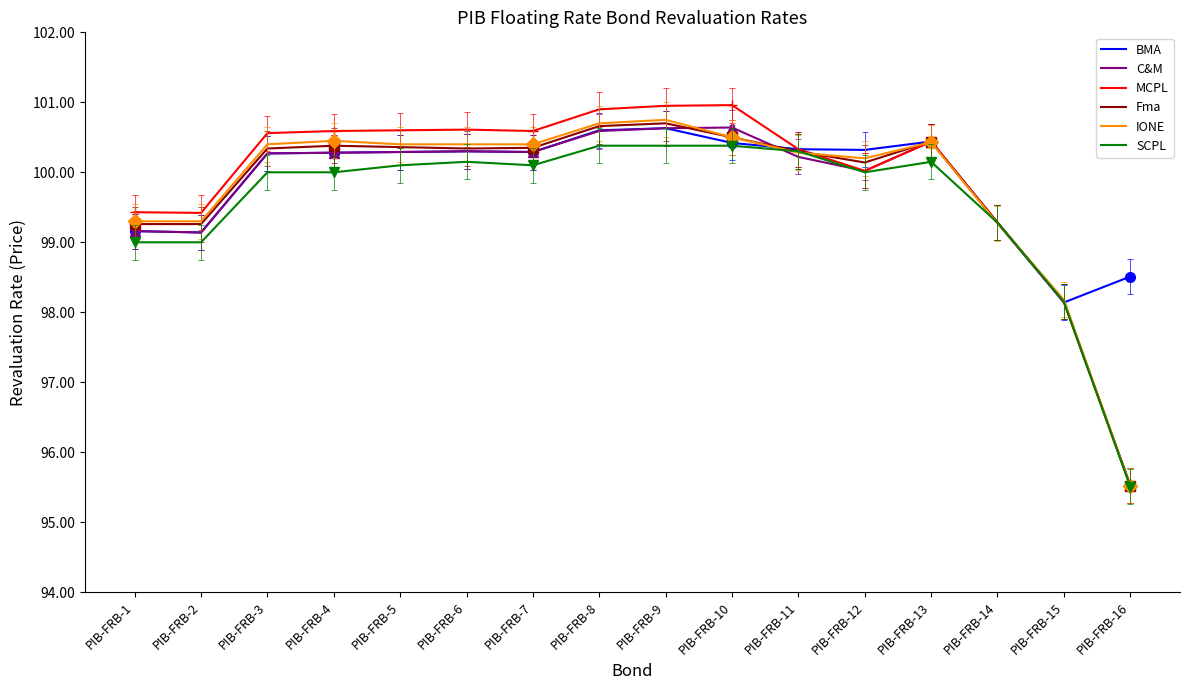

Reading right to left, what are all the values shown in this chart?

BMA: PIB-FRB-16=98.5	PIB-FRB-15=98.1	PIB-FRB-14=99.3	PIB-FRB-13=100.4	PIB-FRB-12=100.3	PIB-FRB-11=100.3	PIB-FRB-10=100.4	PIB-FRB-9=100.6	PIB-FRB-8=100.6	PIB-FRB-7=100.3	PIB-FRB-6=100.3	PIB-FRB-5=100.3	PIB-FRB-4=100.3	PIB-FRB-3=100.3	PIB-FRB-2=99.1	PIB-FRB-1=99.2
C&M: PIB-FRB-16=95.5	PIB-FRB-15=98.2	PIB-FRB-14=99.3	PIB-FRB-13=100.4	PIB-FRB-12=100.0	PIB-FRB-11=100.2	PIB-FRB-10=100.6	PIB-FRB-9=100.6	PIB-FRB-8=100.6	PIB-FRB-7=100.3	PIB-FRB-6=100.3	PIB-FRB-5=100.3	PIB-FRB-4=100.3	PIB-FRB-3=100.3	PIB-FRB-2=99.1	PIB-FRB-1=99.2
MCPL: PIB-FRB-16=95.5	PIB-FRB-15=98.2	PIB-FRB-14=99.3	PIB-FRB-13=100.4	PIB-FRB-12=100.0	PIB-FRB-11=100.3	PIB-FRB-10=101.0	PIB-FRB-9=101.0	PIB-FRB-8=100.9	PIB-FRB-7=100.6	PIB-FRB-6=100.6	PIB-FRB-5=100.6	PIB-FRB-4=100.6	PIB-FRB-3=100.6	PIB-FRB-2=99.4	PIB-FRB-1=99.4
Fma: PIB-FRB-16=95.5	PIB-FRB-15=98.2	PIB-FRB-14=99.3	PIB-FRB-13=100.4	PIB-FRB-12=100.1	PIB-FRB-11=100.3	PIB-FRB-10=100.5	PIB-FRB-9=100.7	PIB-FRB-8=100.7	PIB-FRB-7=100.3	PIB-FRB-6=100.3	PIB-FRB-5=100.4	PIB-FRB-4=100.4	PIB-FRB-3=100.3	PIB-FRB-2=99.3	PIB-FRB-1=99.3
IONE: PIB-FRB-16=95.5	PIB-FRB-15=98.2	PIB-FRB-14=99.3	PIB-FRB-13=100.4	PIB-FRB-12=100.2	PIB-FRB-11=100.3	PIB-FRB-10=100.5	PIB-FRB-9=100.8	PIB-FRB-8=100.7	PIB-FRB-7=100.4	PIB-FRB-6=100.4	PIB-FRB-5=100.4	PIB-FRB-4=100.5	PIB-FRB-3=100.4	PIB-FRB-2=99.3	PIB-FRB-1=99.3
SCPL: PIB-FRB-16=95.5	PIB-FRB-15=98.2	PIB-FRB-14=99.3	PIB-FRB-13=100.2	PIB-FRB-12=100.0	PIB-FRB-11=100.3	PIB-FRB-10=100.4	PIB-FRB-9=100.4	PIB-FRB-8=100.4	PIB-FRB-7=100.1	PIB-FRB-6=100.2	PIB-FRB-5=100.1	PIB-FRB-4=100.0	PIB-FRB-3=100.0	PIB-FRB-2=99.0	PIB-FRB-1=99.0